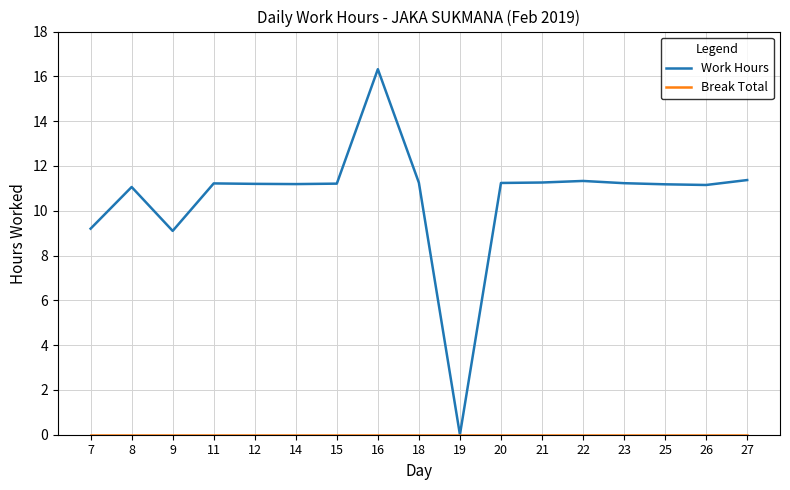

In Work Hours, how many points are higher than both neighbors (excluding endpoints)?

4